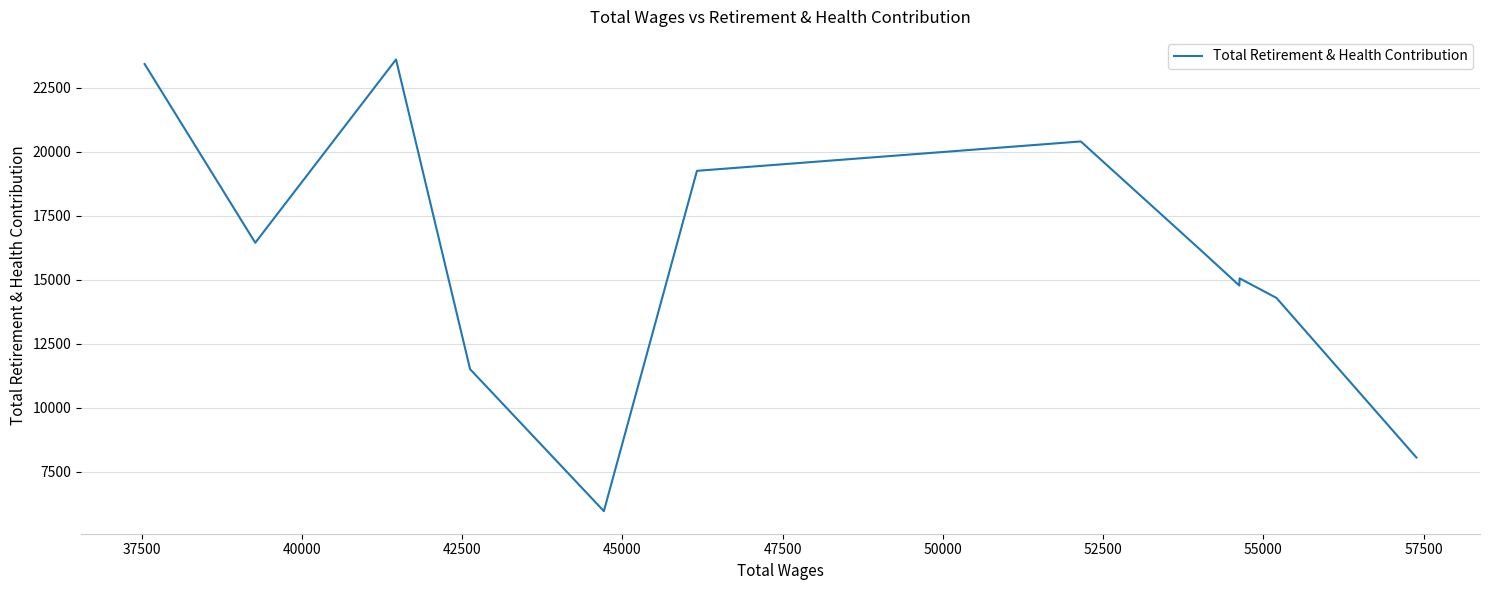

What is the sum of the values at 47500 and 42500?

35182